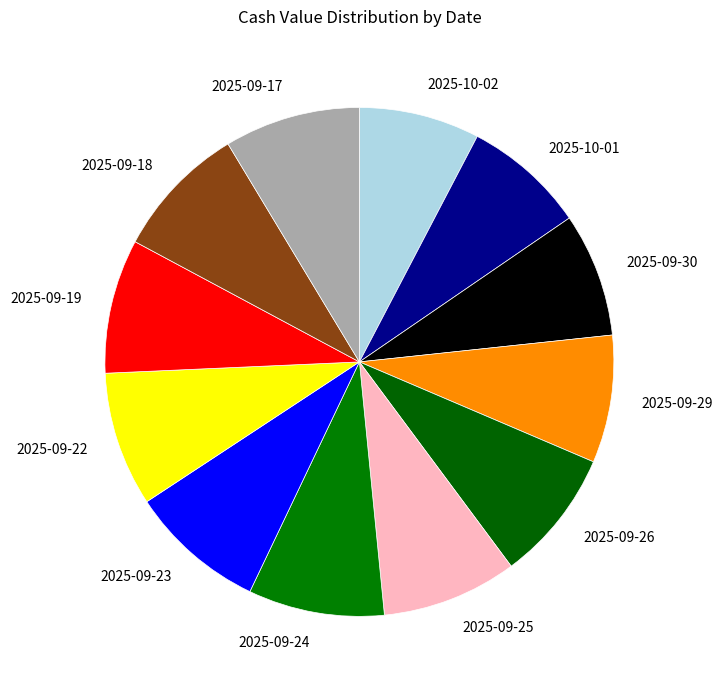

True or false: 2025-09-18 accounts for 9% of the total.

True